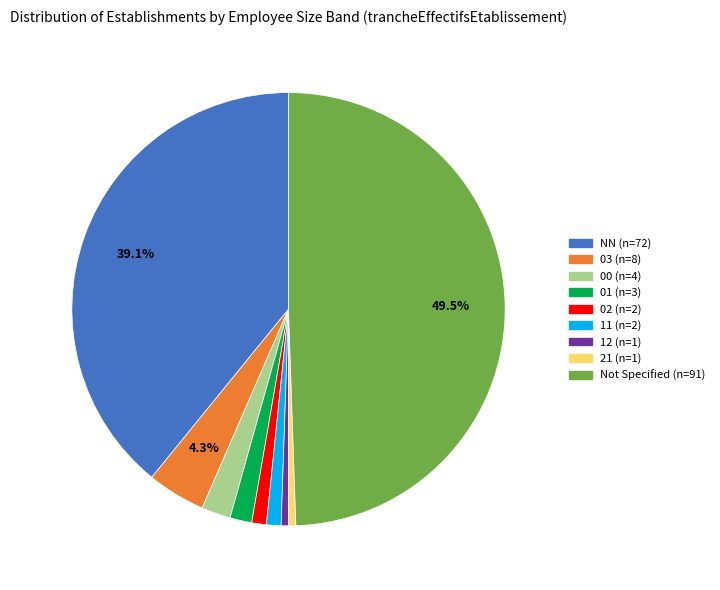

To the nearest percent, what is the difference between the largest and smallest slice percentages?

49%